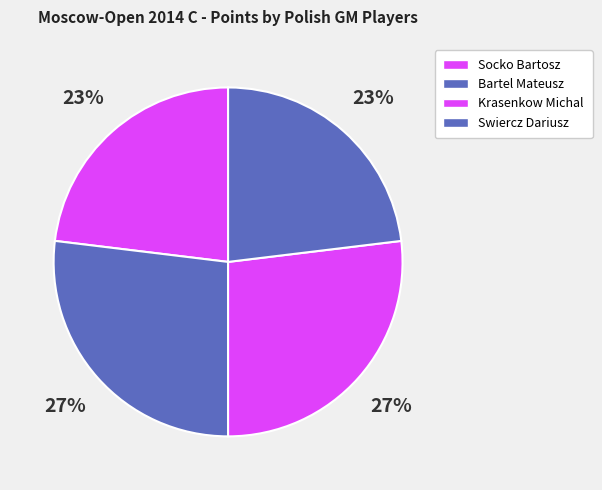

How many slices are in this pie chart?

4